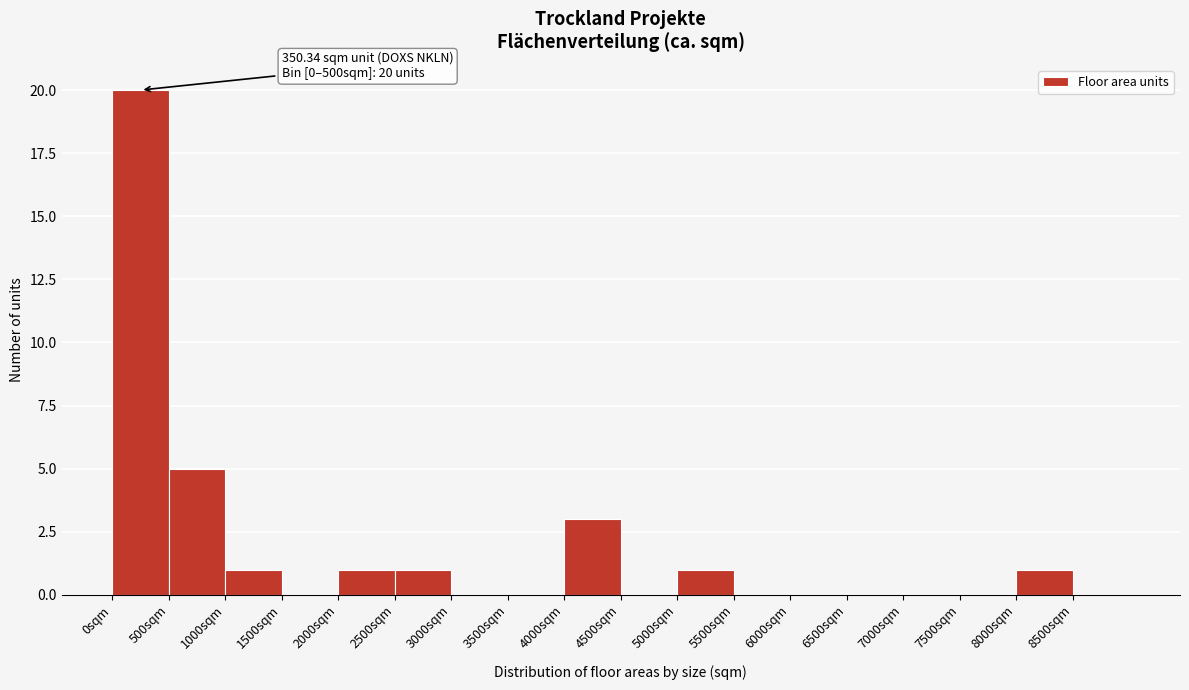

Over which range of the x-axis is the bar tallest?

0 to 500